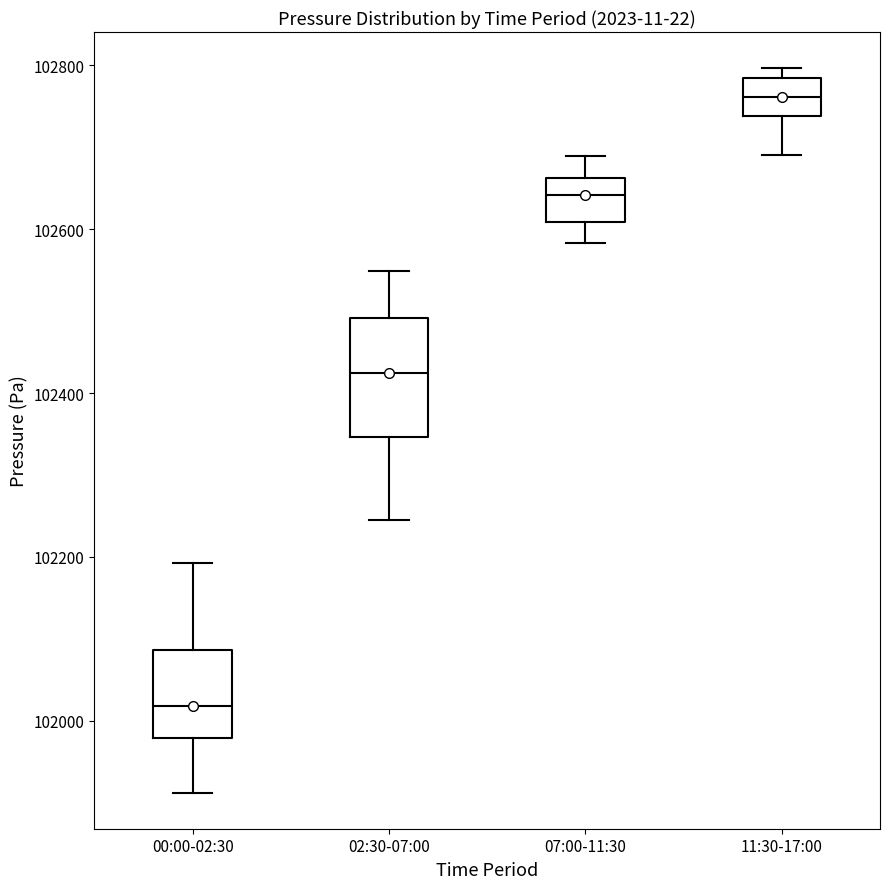

Reading left to right, transcribe this box plot: for each box, give where its median line is, the range the box spans, and where its two whiskers end, as read against the y-axis. The values are not printed on the chart, so give them approximately, as read against the axis.

00:00-02:30: median 102020, box 101980 to 102080, whiskers 101920 to 102200
02:30-07:00: median 102420, box 102340 to 102500, whiskers 102240 to 102540
07:00-11:30: median 102640, box 102600 to 102660, whiskers 102580 to 102680
11:30-17:00: median 102760, box 102740 to 102780, whiskers 102700 to 102800